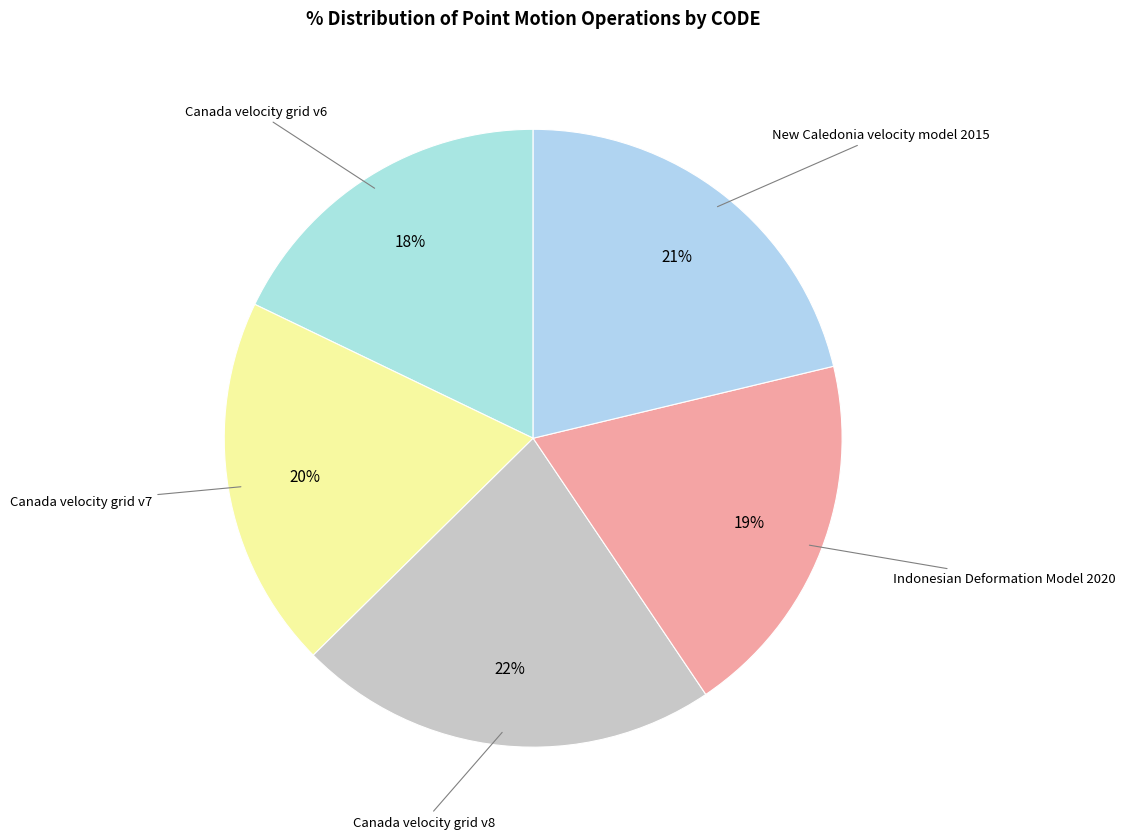

Does any single category account for the majority?

No